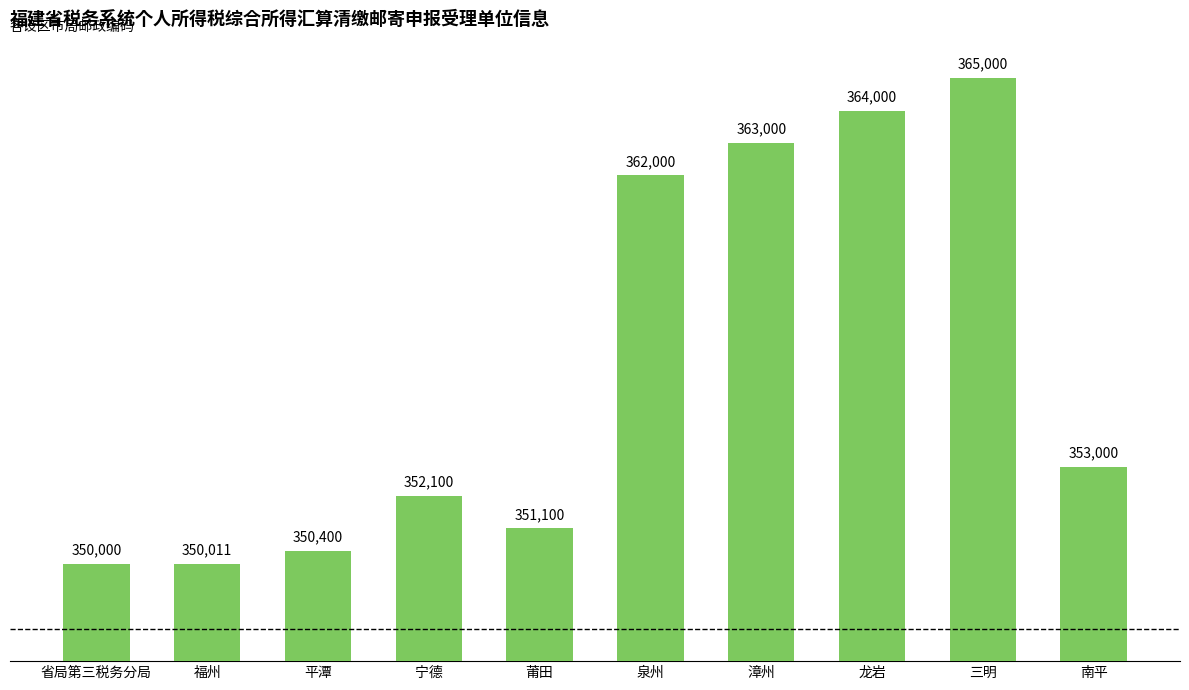

Between 平潭 and 福州, which is larger?

平潭